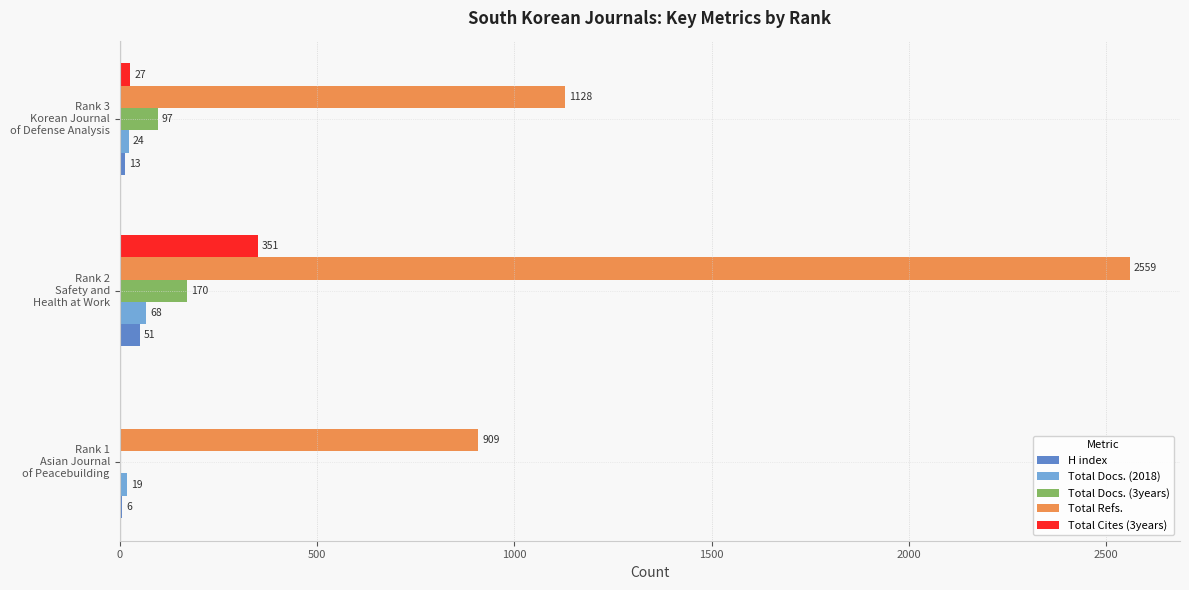

Count the H index values in the range 6 to 51.

3